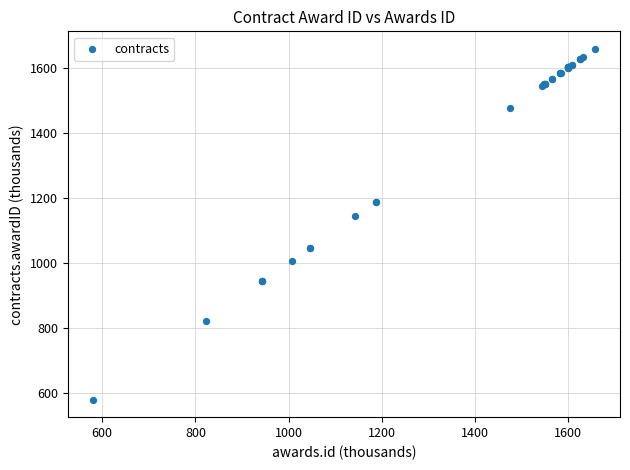

What Y value in the scatter plot is closest to 1118?

1143.2